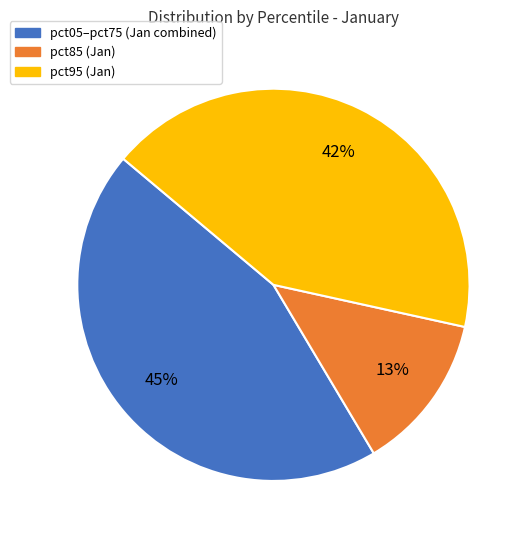

To the nearest percent, what is the average slice percentage?

33%